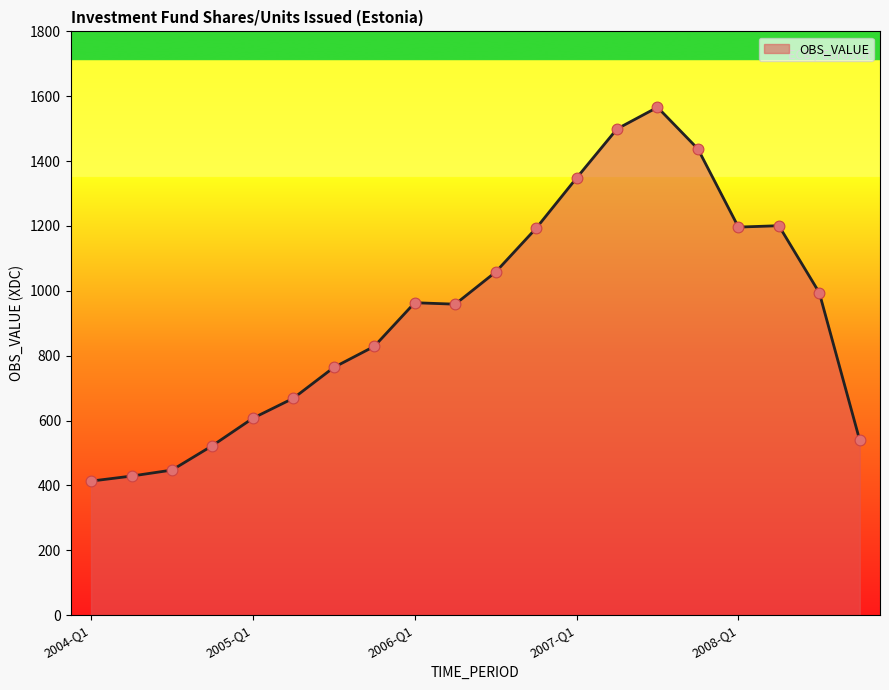

What is the smallest value displayed?

413.3